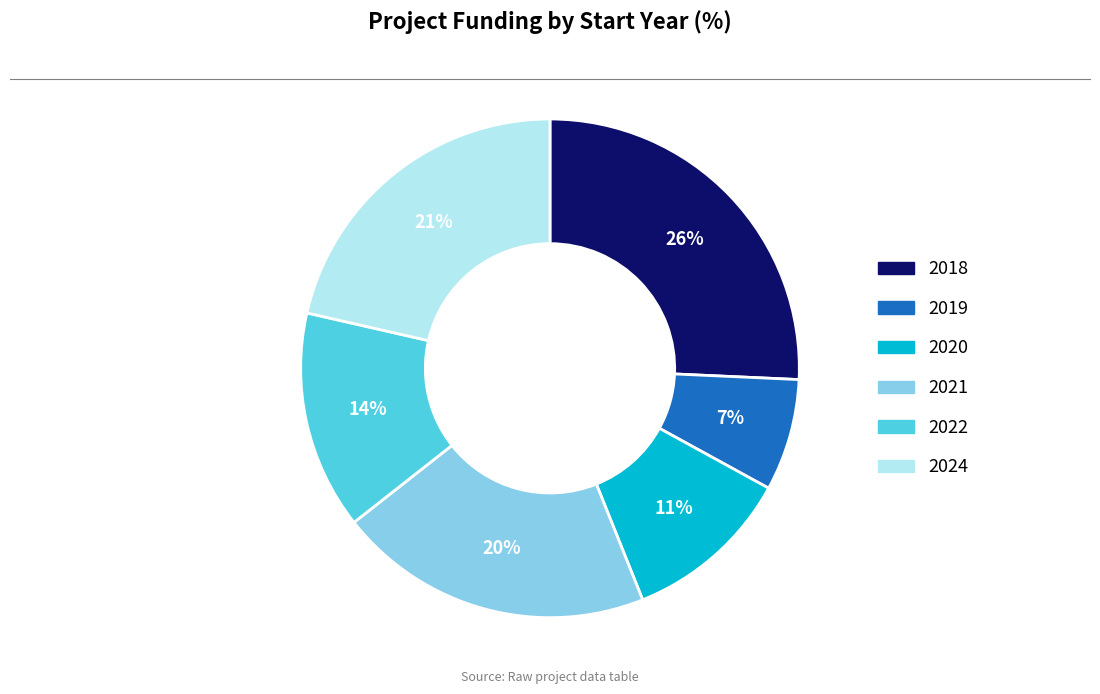

To the nearest percent, what is the average slice percentage?

17%